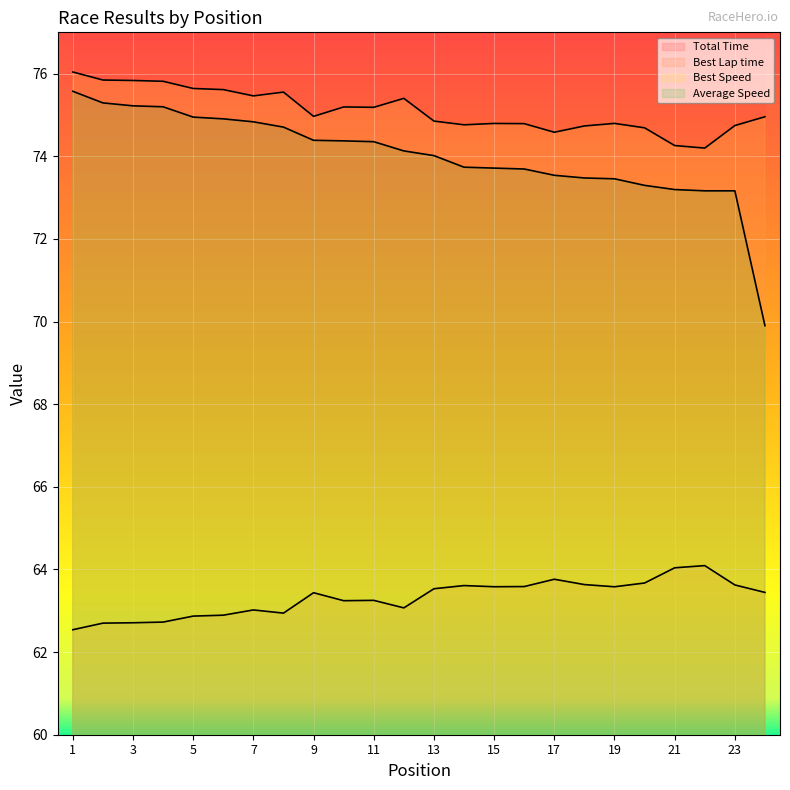

True or false: Total Time has more than 2 interior local peaks.

False